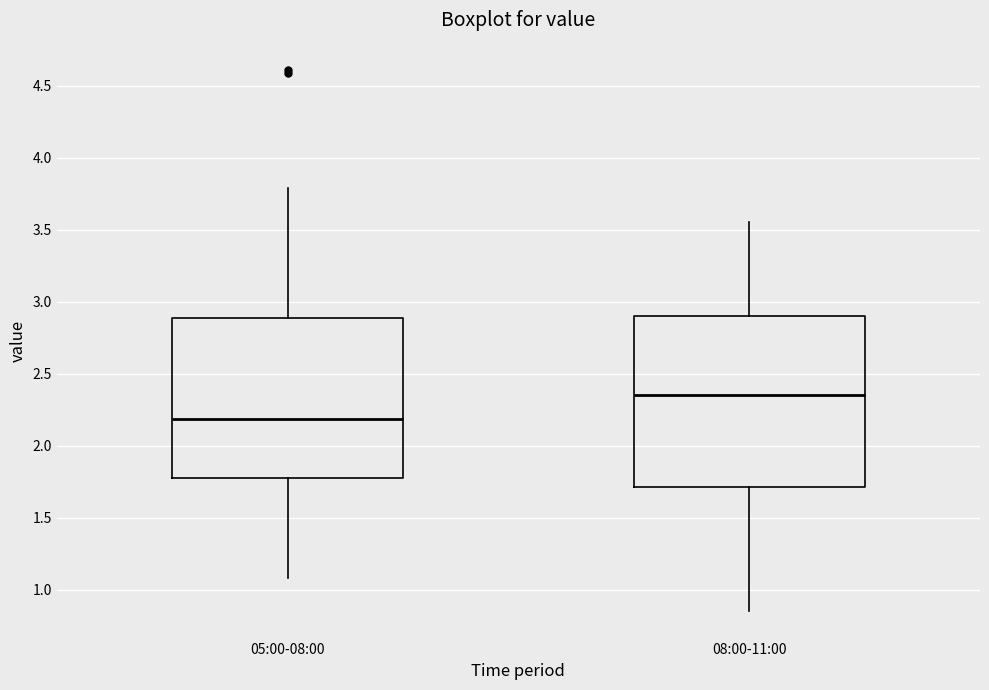

Reading left to right, transcribe this box plot: for each box, give where its median line is, the range the box spans, and where its two whiskers end, as read against the y-axis. The values are not printed on the chart, so give them approximately, as read against the axis.

05:00-08:00: median 2.20, box 1.80 to 2.90, whiskers 1.10 to 3.80
08:00-11:00: median 2.35, box 1.70 to 2.90, whiskers 0.85 to 3.55